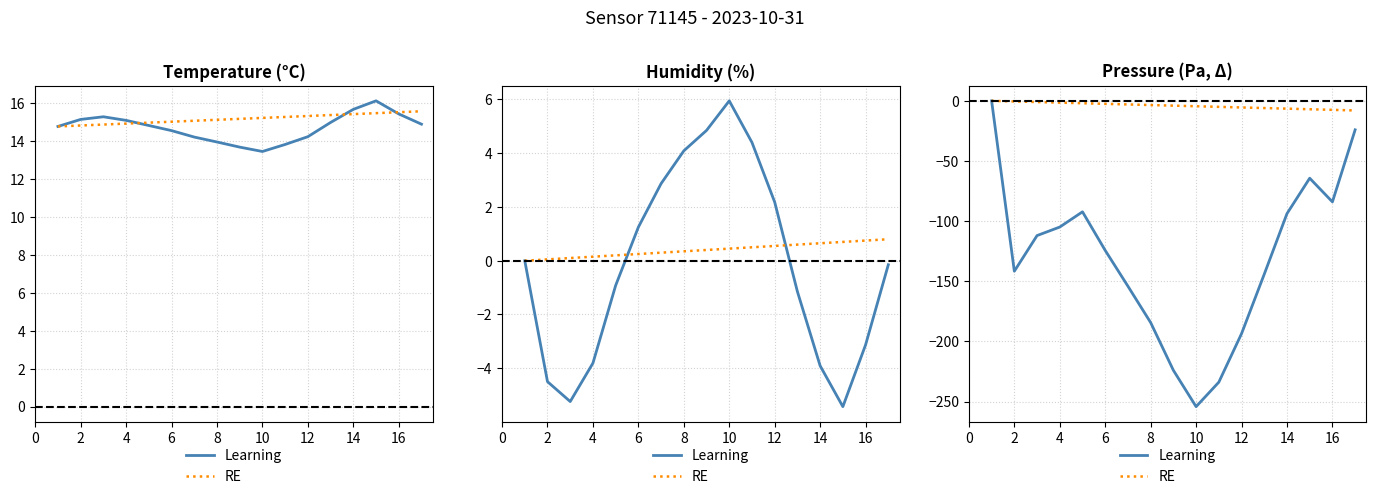

The value of RE at 14 is -4.7. True or false?

False